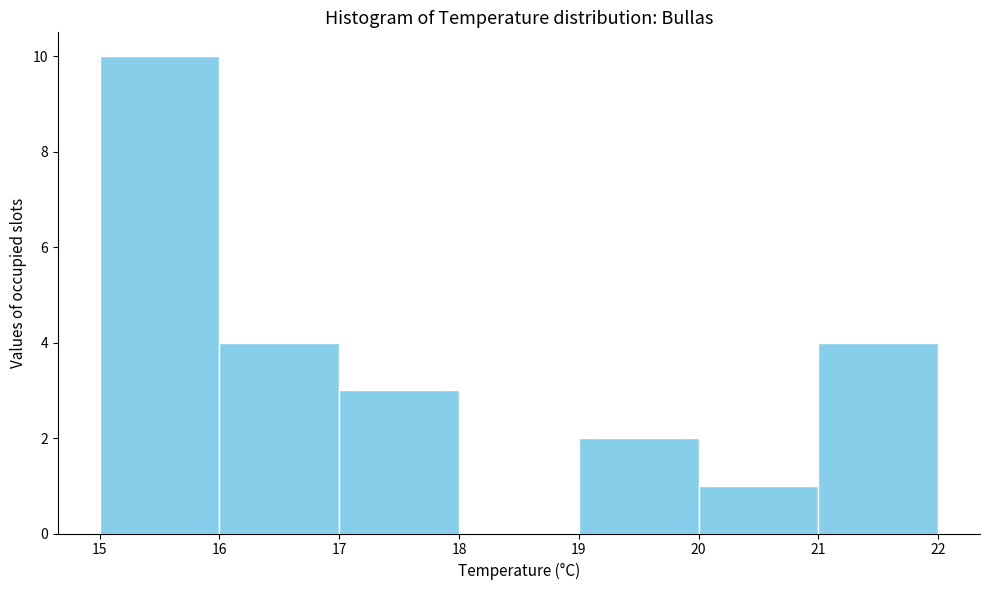

Reading left to right, list every bar in this chart as the range it spans on the x-axis followed by its height. The values are not printed on the chart, so give them approximately, as read against the axis.

15 to 16: 10
16 to 17: 4
17 to 18: 3
18 to 19: 0
19 to 20: 2
20 to 21: 1
21 to 22: 4